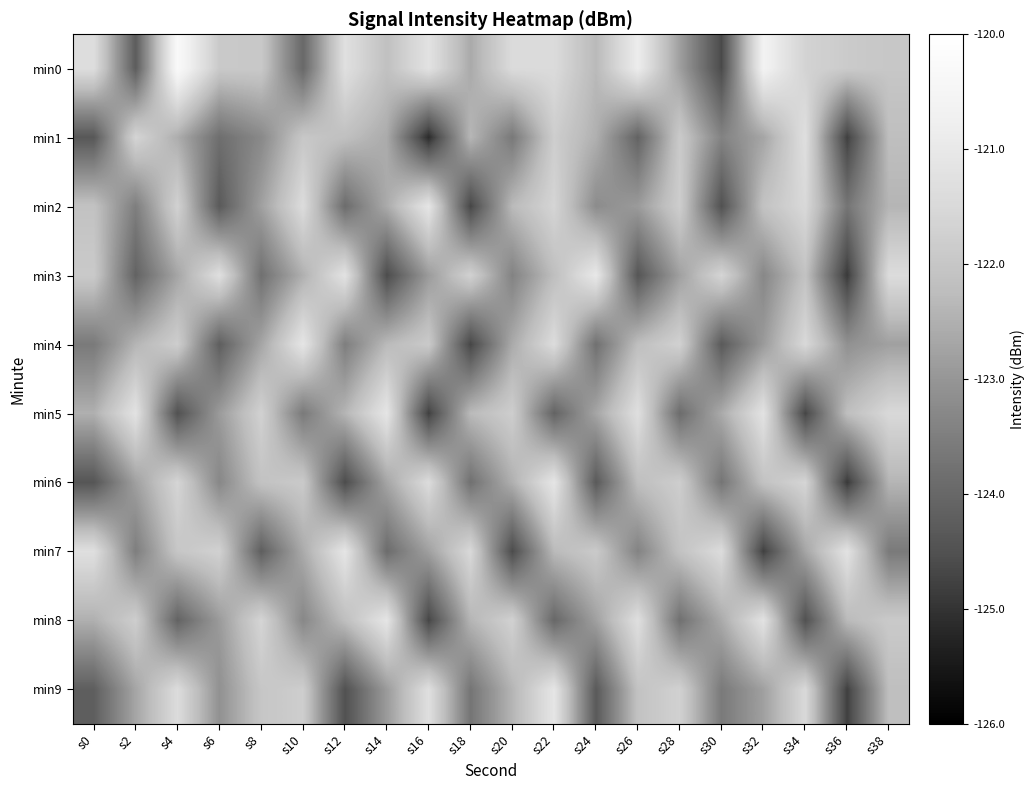

At which category does the chart reach its peak across all series?

s4